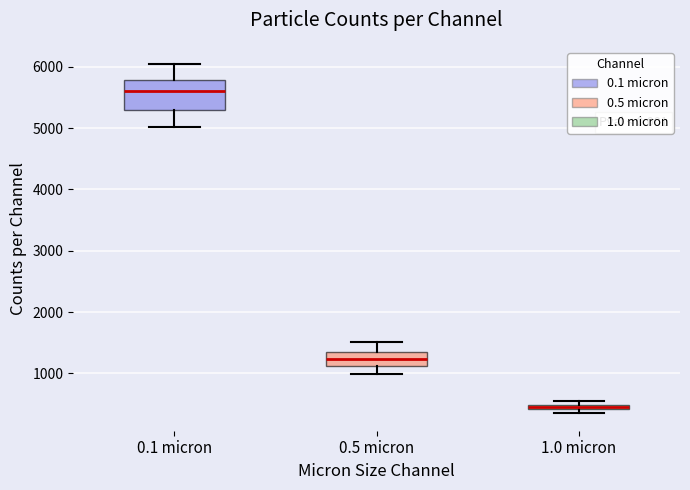

Comparing the boxes themselves (not the whiskers), which one is the tallest?

0.1 micron